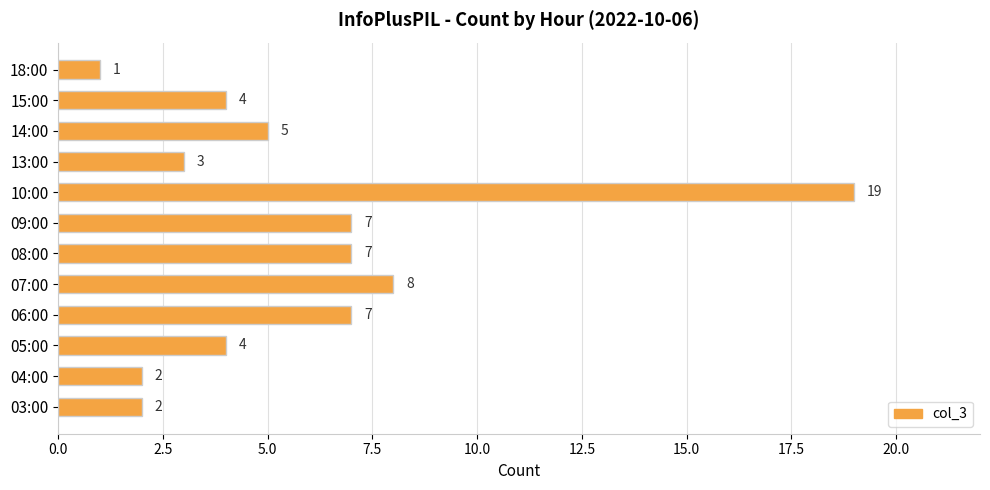

What value does the data have at 13:00, to the nearest 5?

5